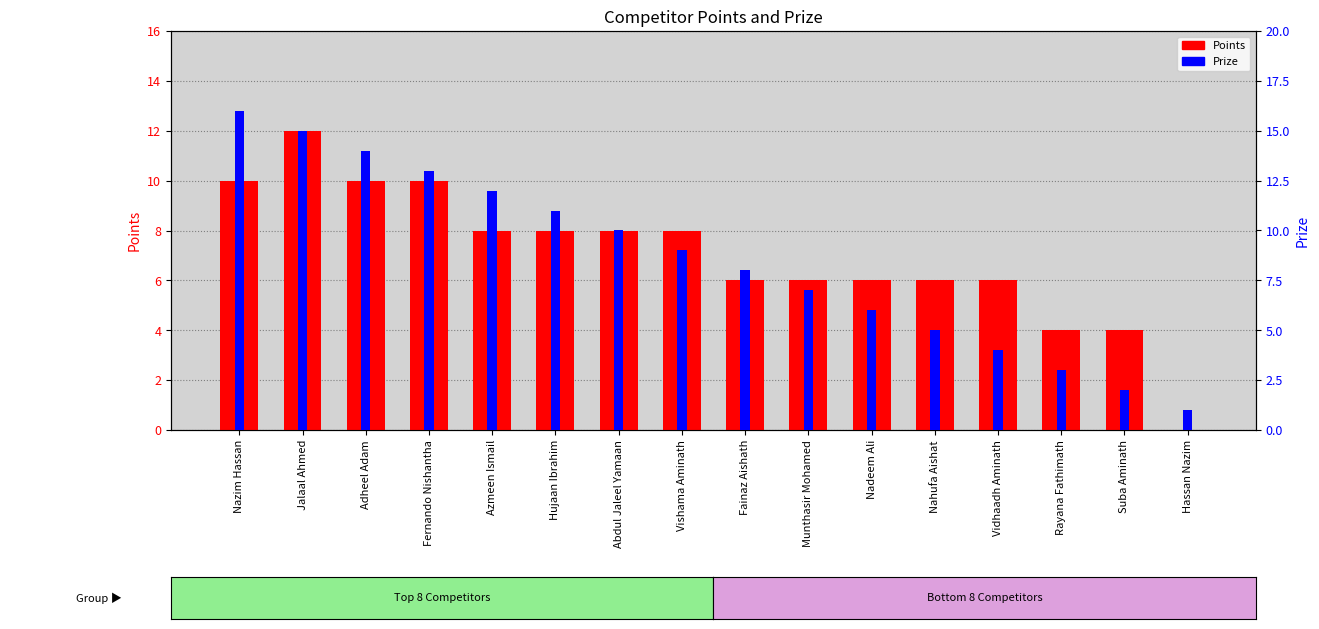

How many bars are there in each group?

2